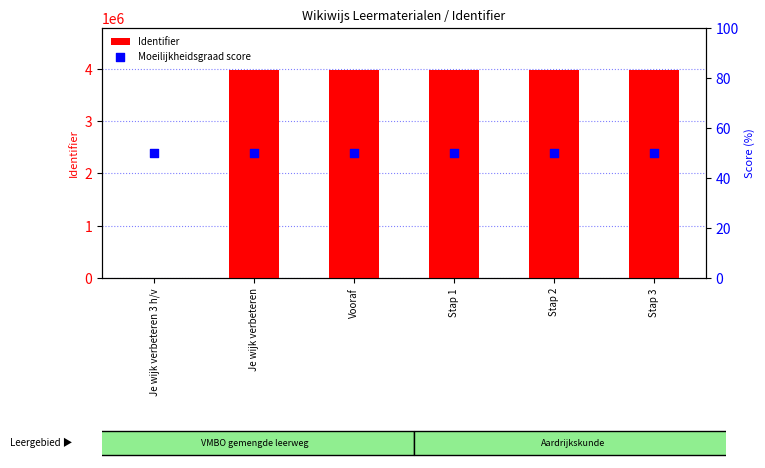

At which category is the sum across all series the highest?

Stap 3